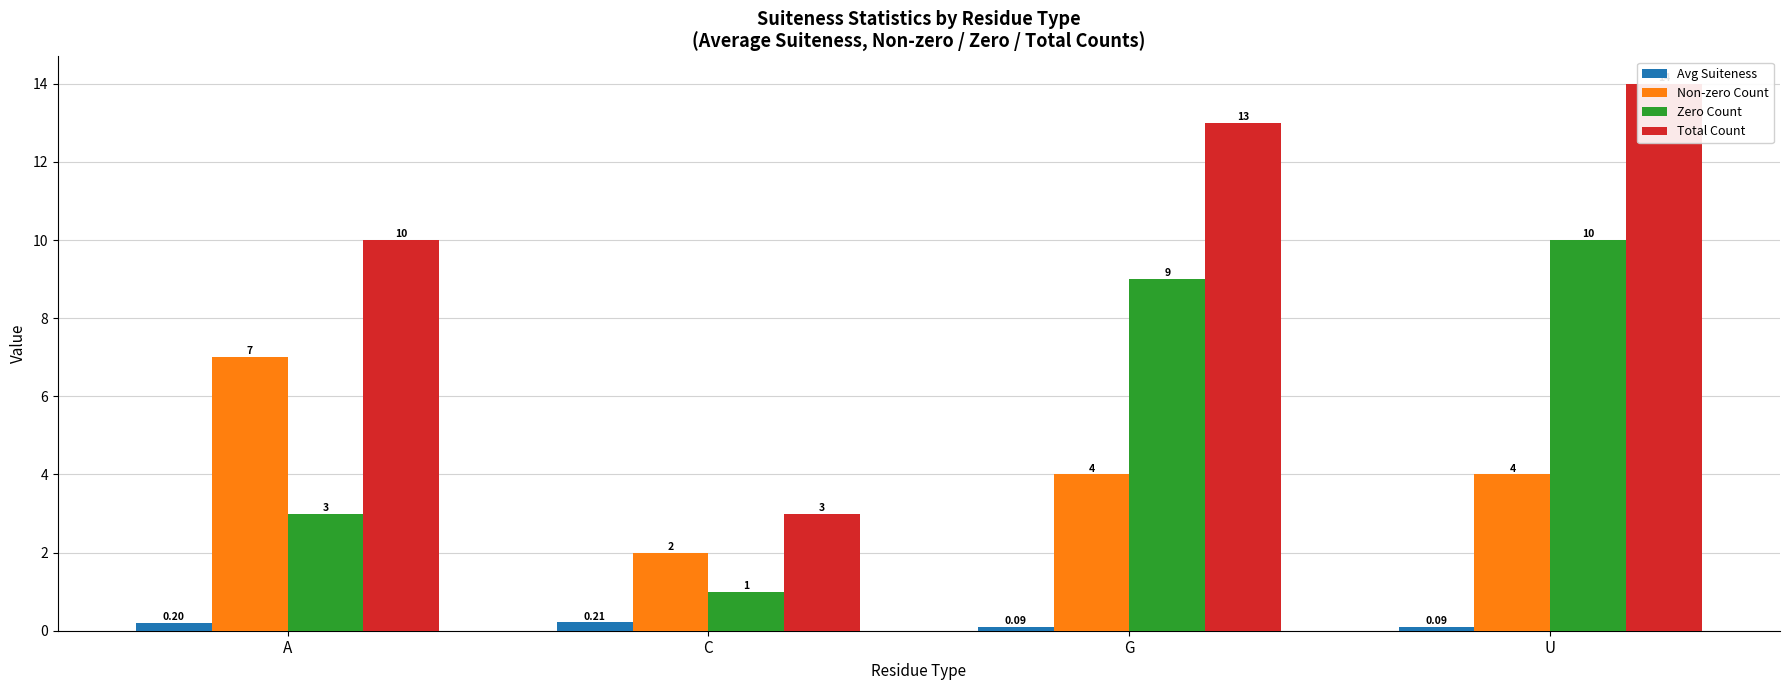

How many Zero Count values are between 3 and 10?

3